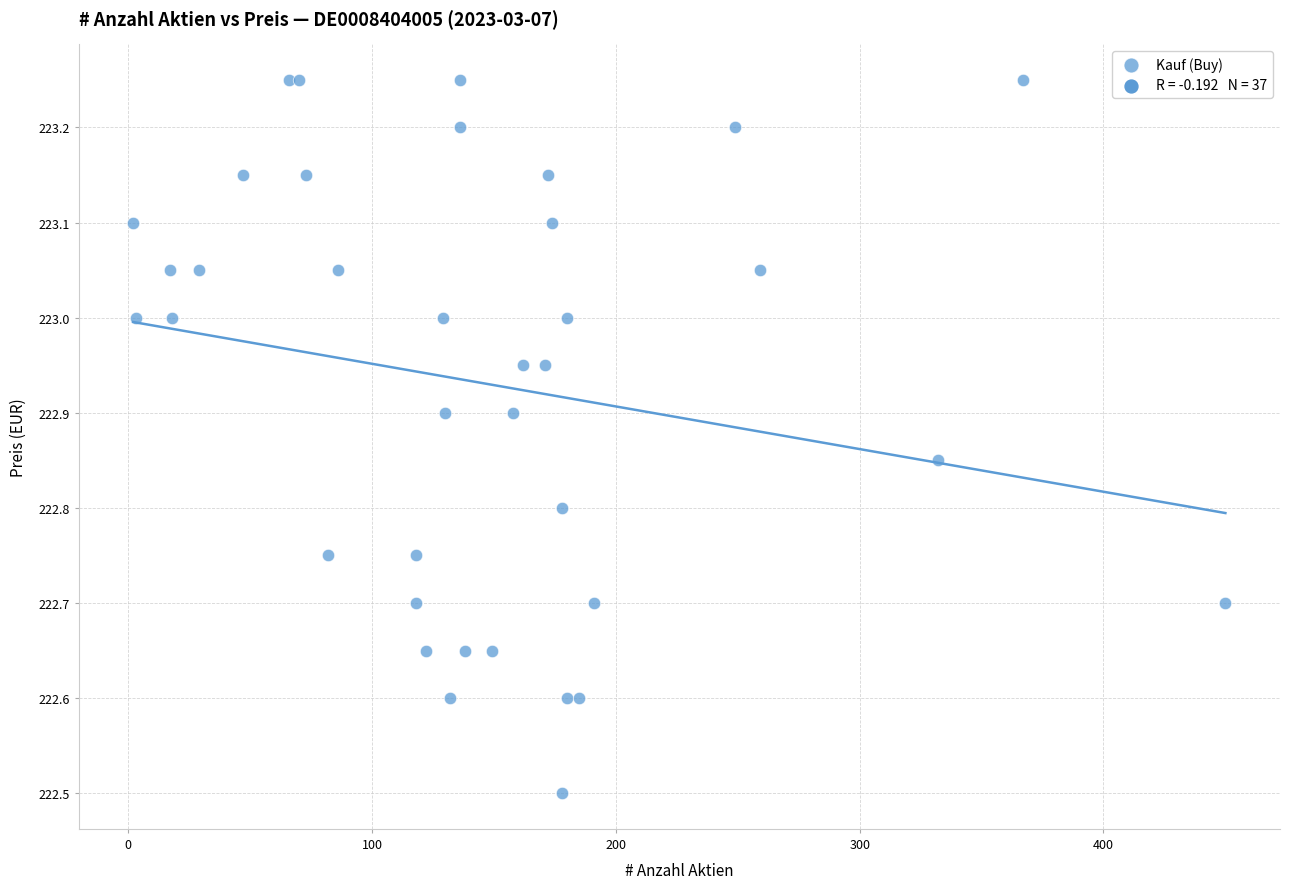

What Y value in the scatter plot is closest to 222?

222.5